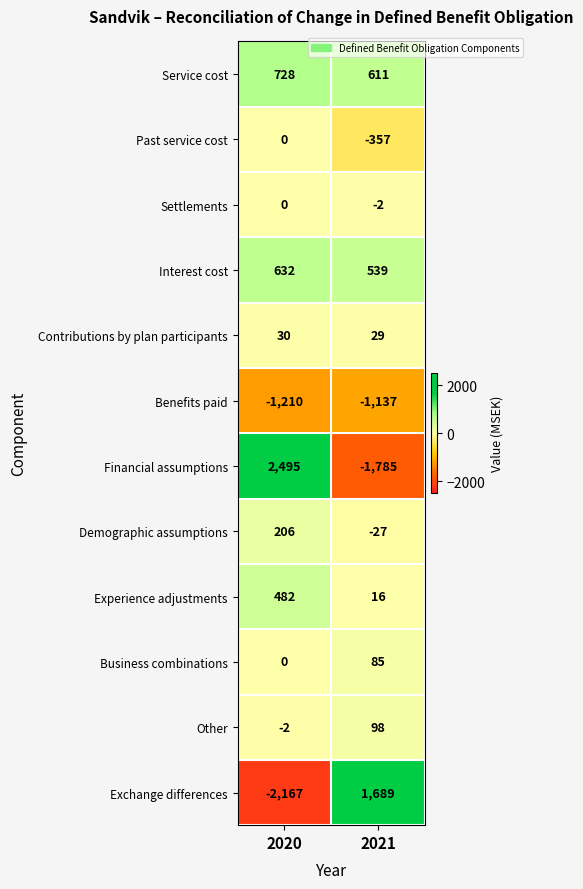

What is the greatest value displayed?

2495